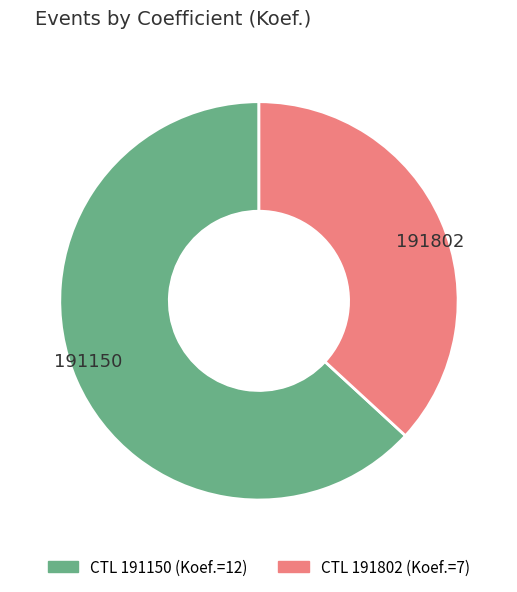

Which category has the biggest portion of the pie?

191150